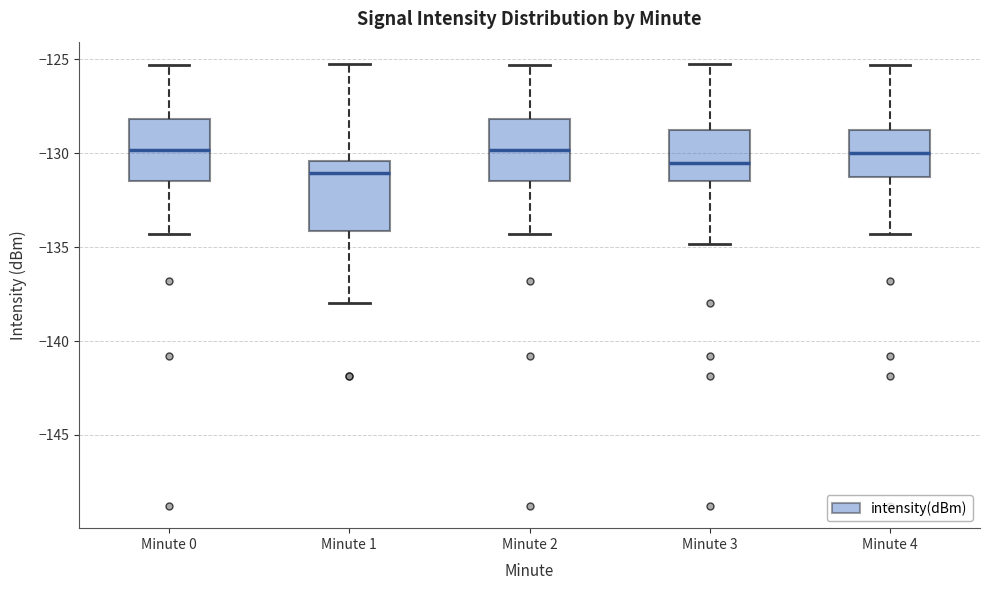

Reading left to right, transcribe this box plot: for each box, give where its median line is, the range the box spans, and where its two whiskers end, as read against the y-axis. The values are not printed on the chart, so give them approximately, as read against the axis.

Minute 0: median -130.0, box -131.5 to -128.0, whiskers -134.5 to -125.5
Minute 1: median -131.0, box -134.0 to -130.5, whiskers -138.0 to -125.0
Minute 2: median -130.0, box -131.5 to -128.0, whiskers -134.5 to -125.5
Minute 3: median -130.5, box -131.5 to -129.0, whiskers -135.0 to -125.0
Minute 4: median -130.0, box -131.0 to -129.0, whiskers -134.5 to -125.5